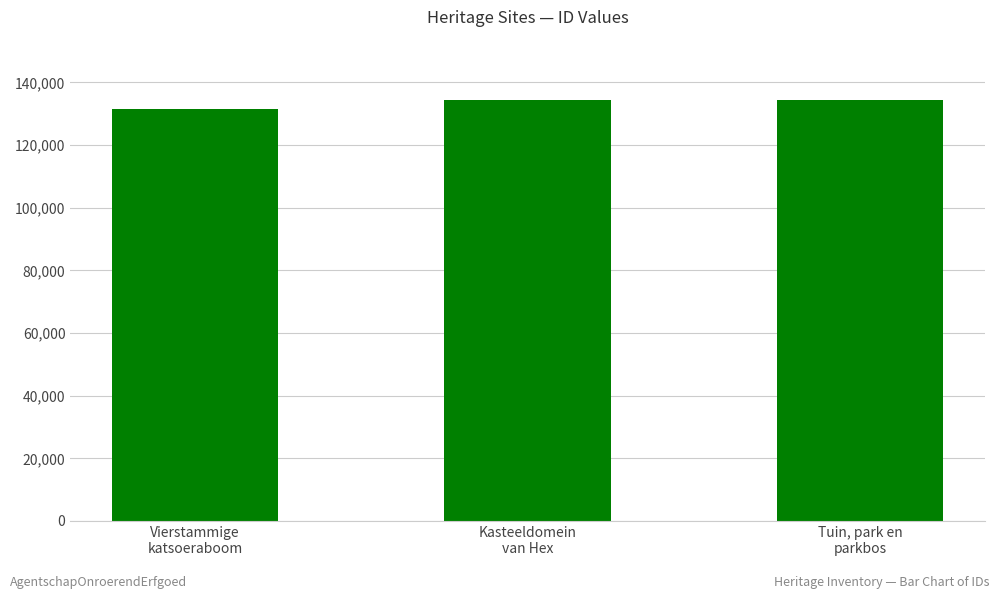

List the labels in order of value, smallest first.

Vierstammige
katsoeraboom, Kasteeldomein
van Hex, Tuin, park en
parkbos